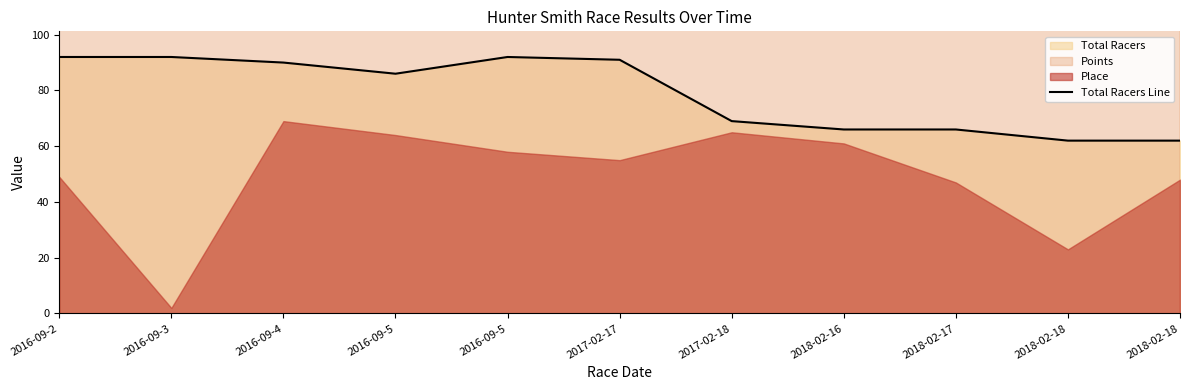

What is the difference between the second highest and minimum values?

30